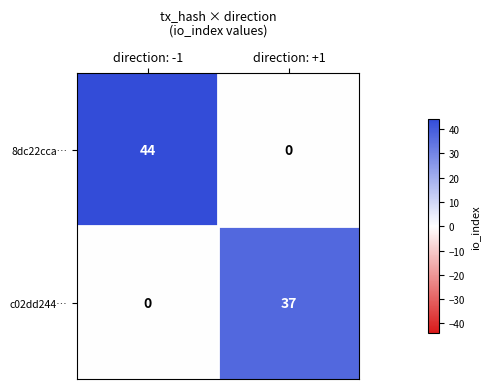

What is the average value of the 8dc22cca… series?

22